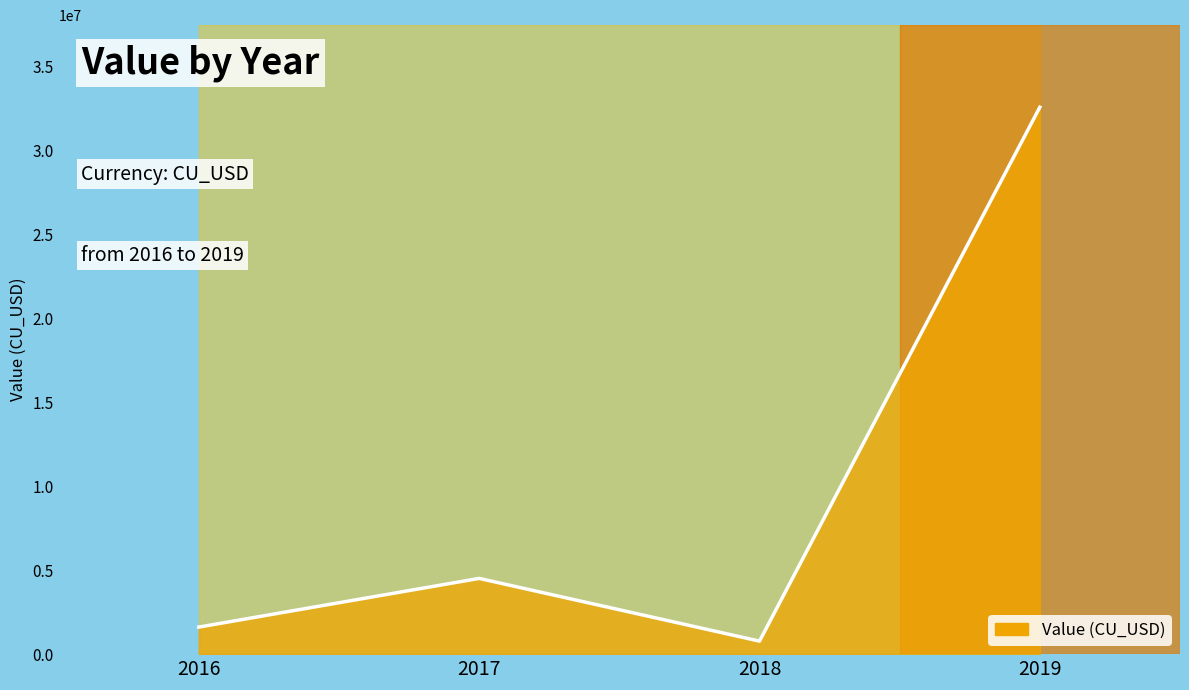

Reading right to left, what are all the values shown in this chart?

2019=32577122.0	2018=775565.0	2017=4511194.0	2016=1612106.5